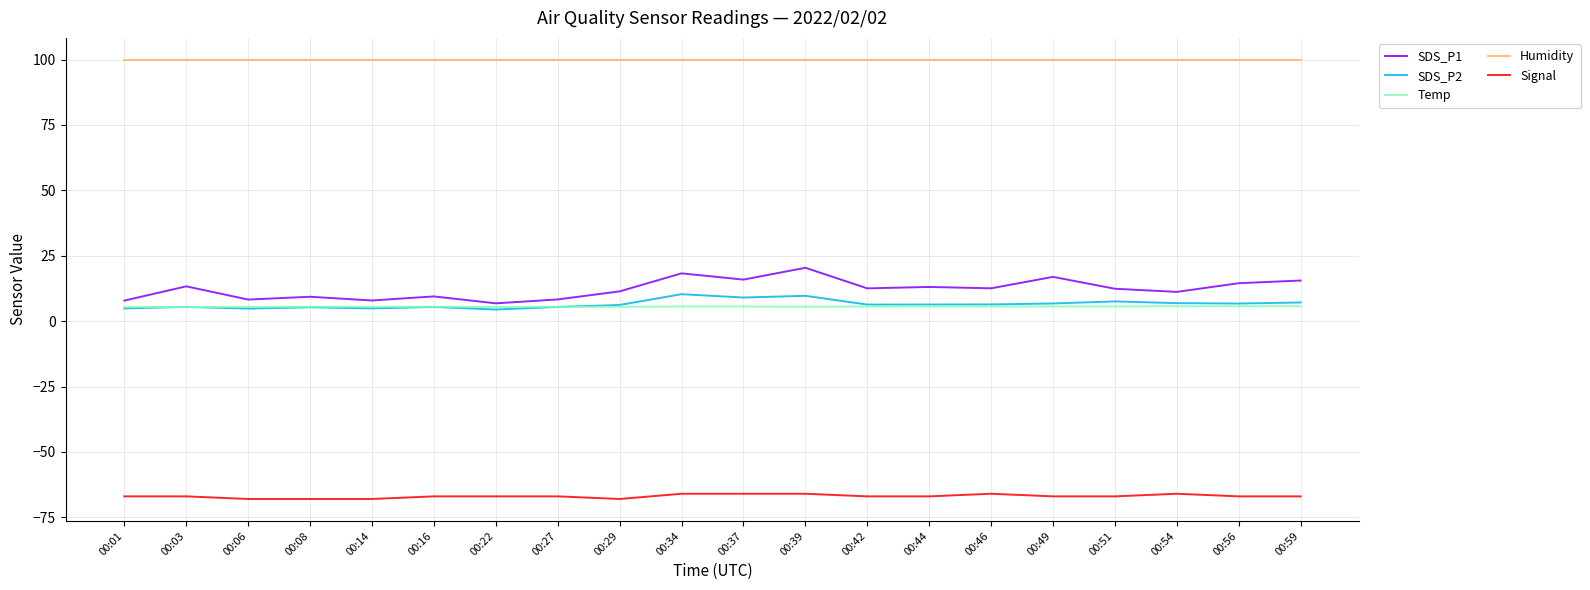

What is the sum of the Signal values at 00:44 and 00:59?

-134.0